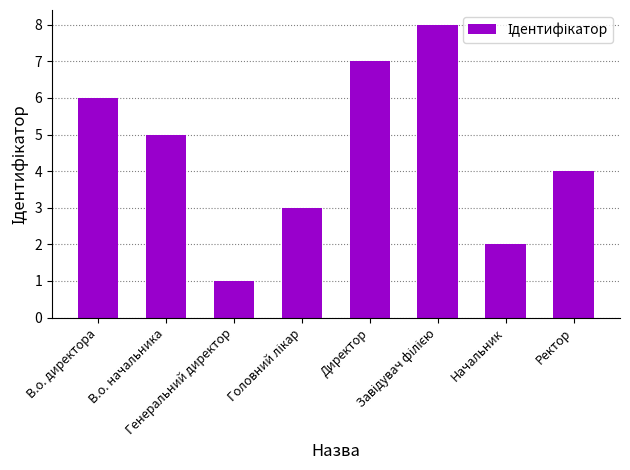

Count the values in the range 3 to 7.

5